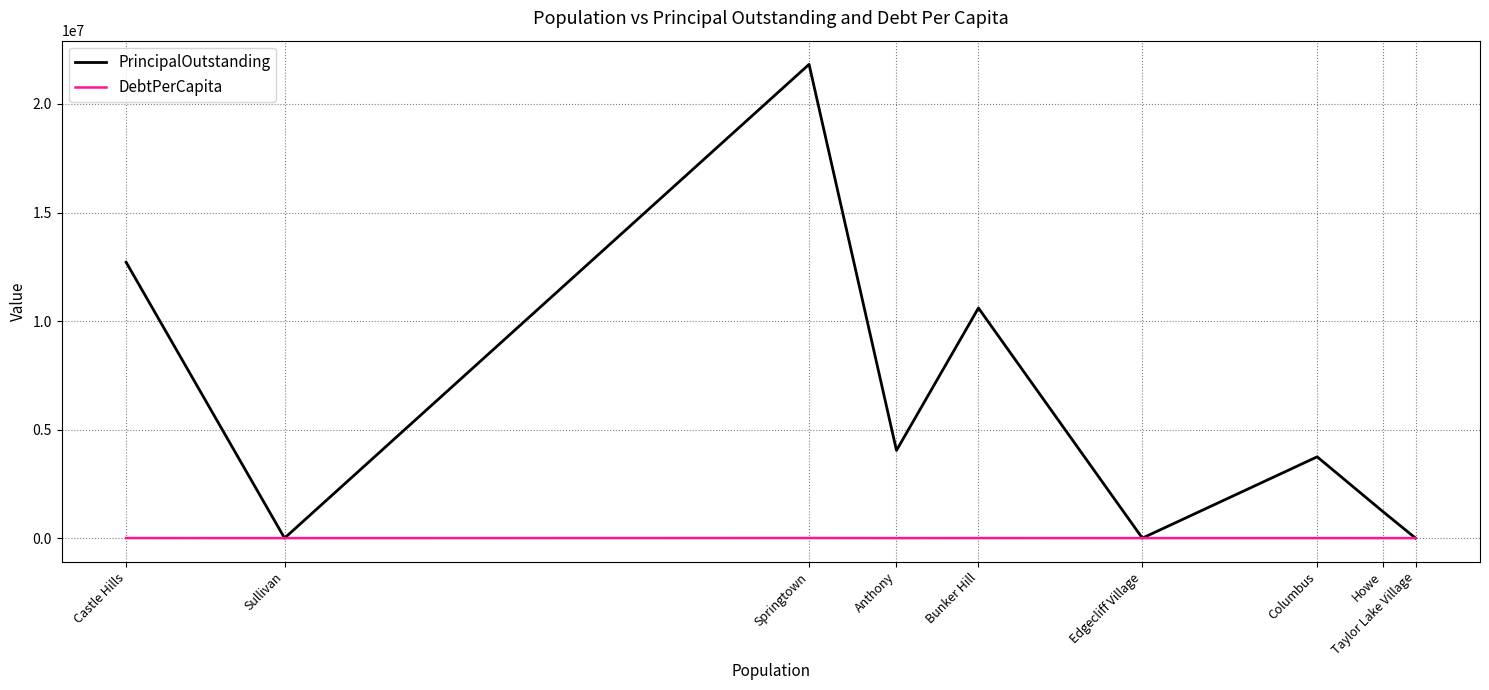

Reading left to right, list all the values displayed in this chart.

PrincipalOutstanding: 12710000.0	0.0	21825000.0	4040000.0	10600000.0	0.0	3745000.0	1229000.0	0.0
DebtPerCapita: 3232.5	0.0	5732.9	1065.7	2807.2	0.0	1008.3	332.0	0.0